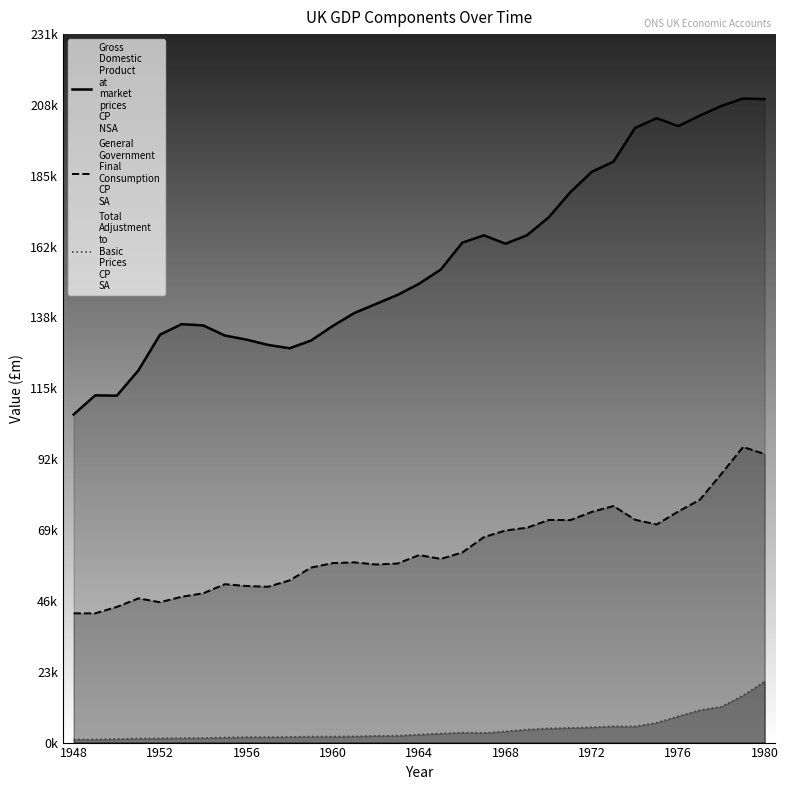

What are all the series names shown in the legend?

Gross Domestic Product at market prices CP NSA, General Government Final Consumption CP SA, Total Adjustment to Basic Prices CP SA